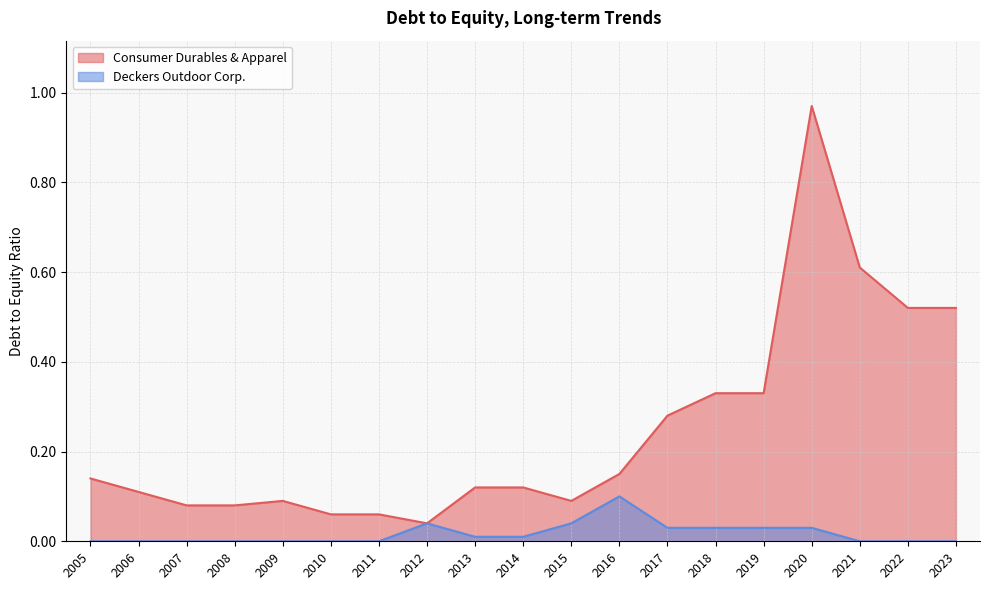

At which label is Deckers Outdoor Corp. closest to 0?

2005